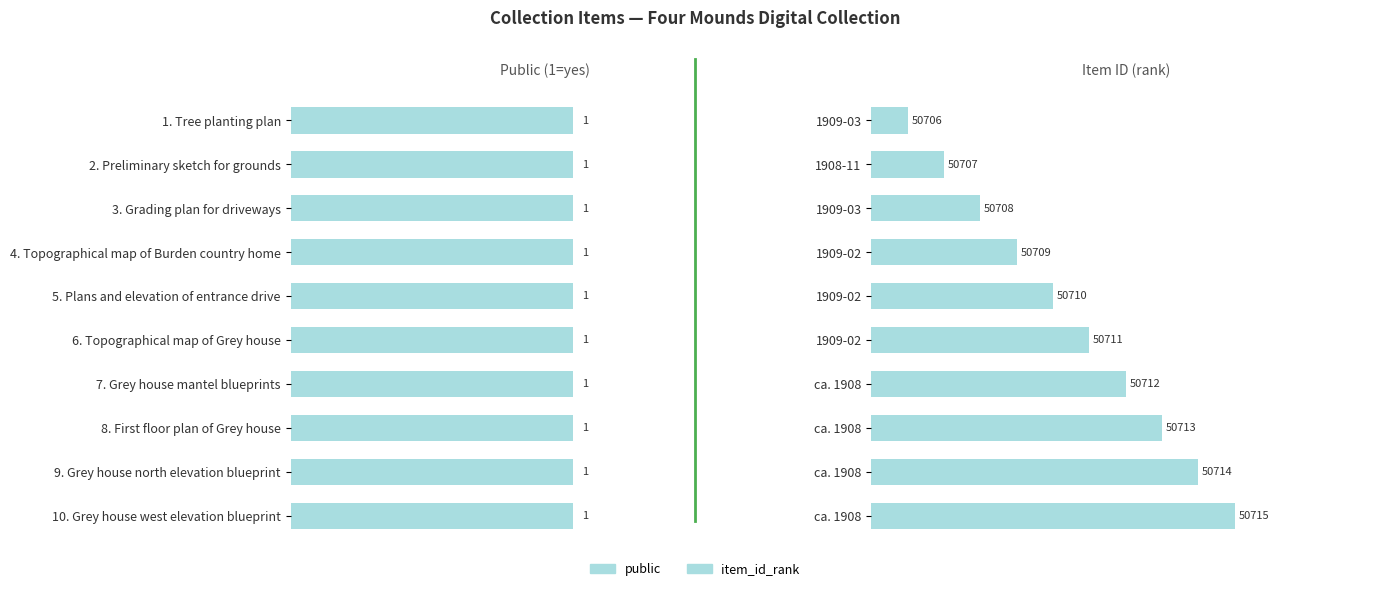

How many bars are there in total?

20